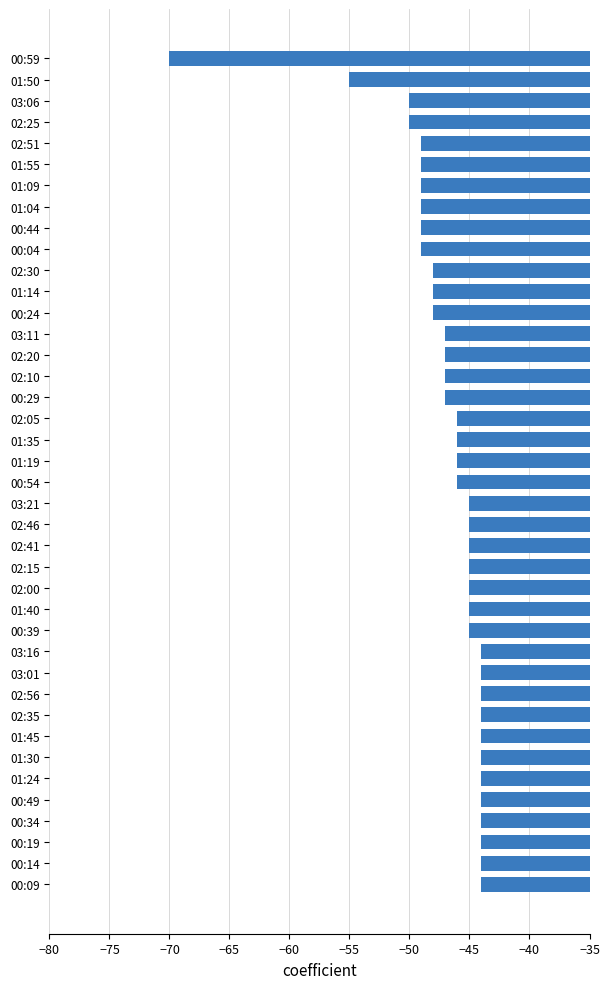

What is the change in value from 00:54 to 00:44?

-3